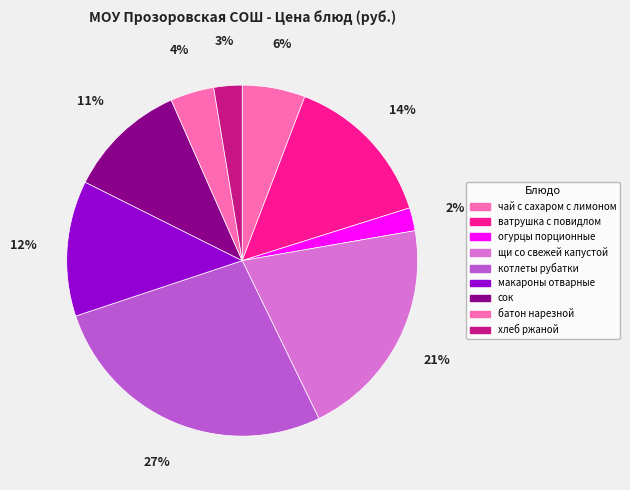

Is there any slice that represents more than half of the pie?

No